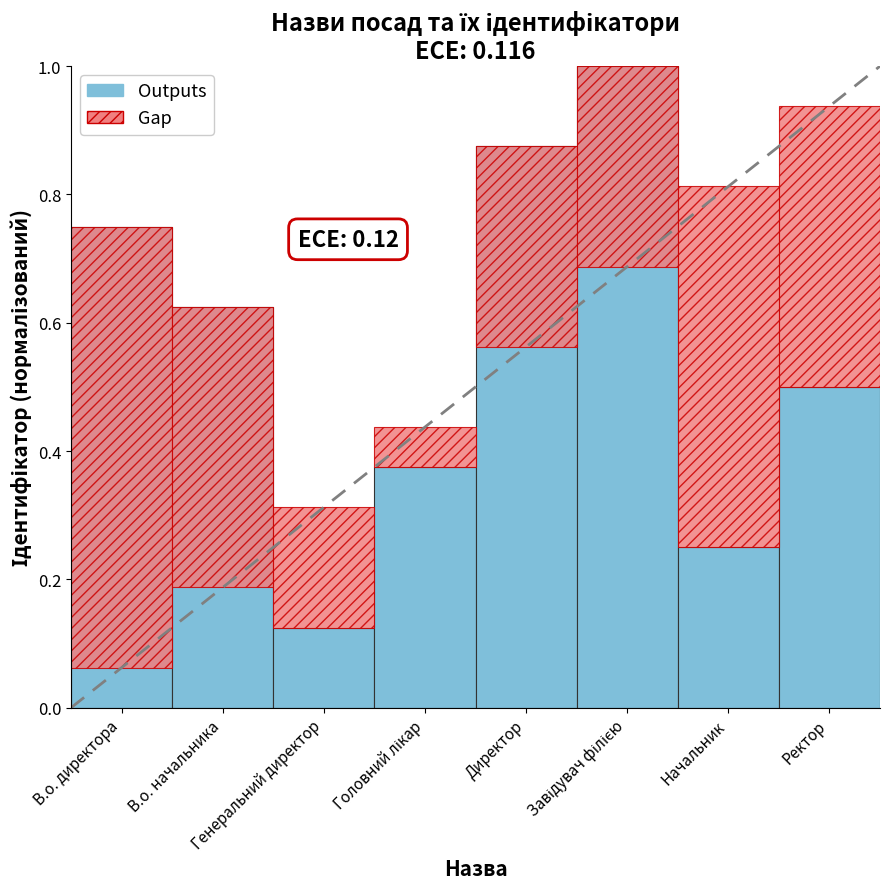

Reading left to right, list all the values displayed in this chart.

В.о. директора=0.8	В.о. начальника=0.6	Генеральний директор=0.1	Головний лікар=0.4	Директор=0.9	Завідувач філією=1.0	Начальник=0.2	Ректор=0.5